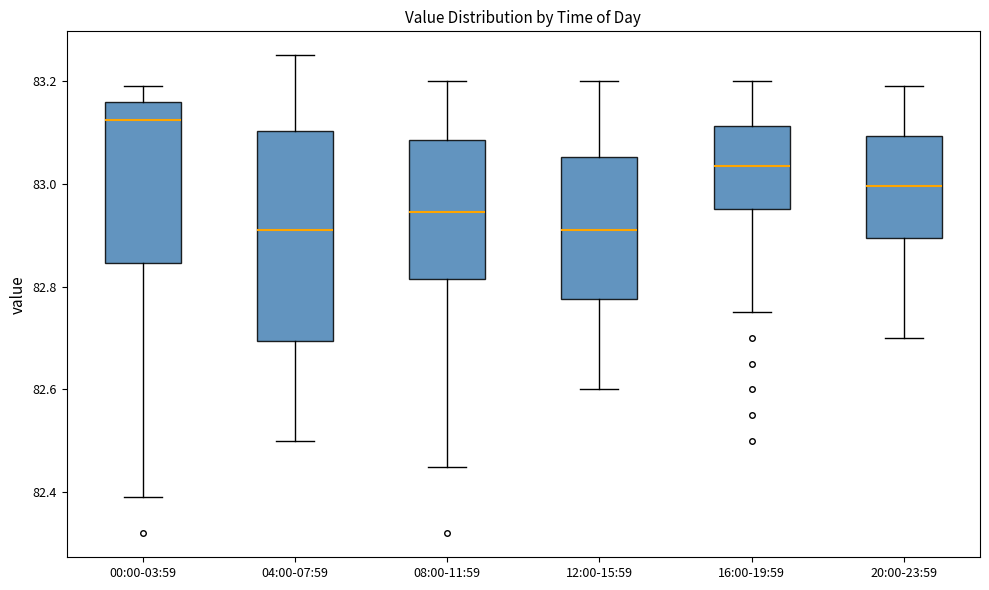

Which box's median line is the highest?

00:00-03:59